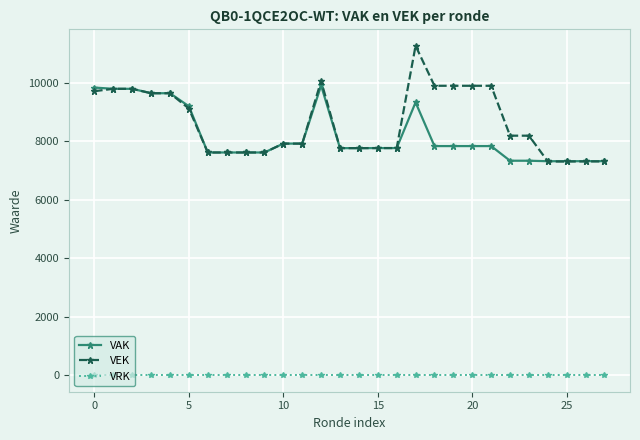

At how many categories does at least one series exceed 3938?

28